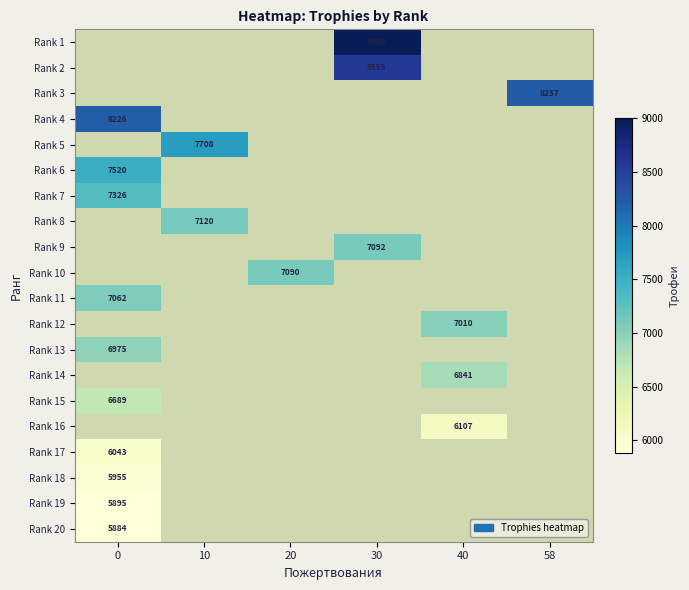

Which label corresponds to the largest value in the chart?

30